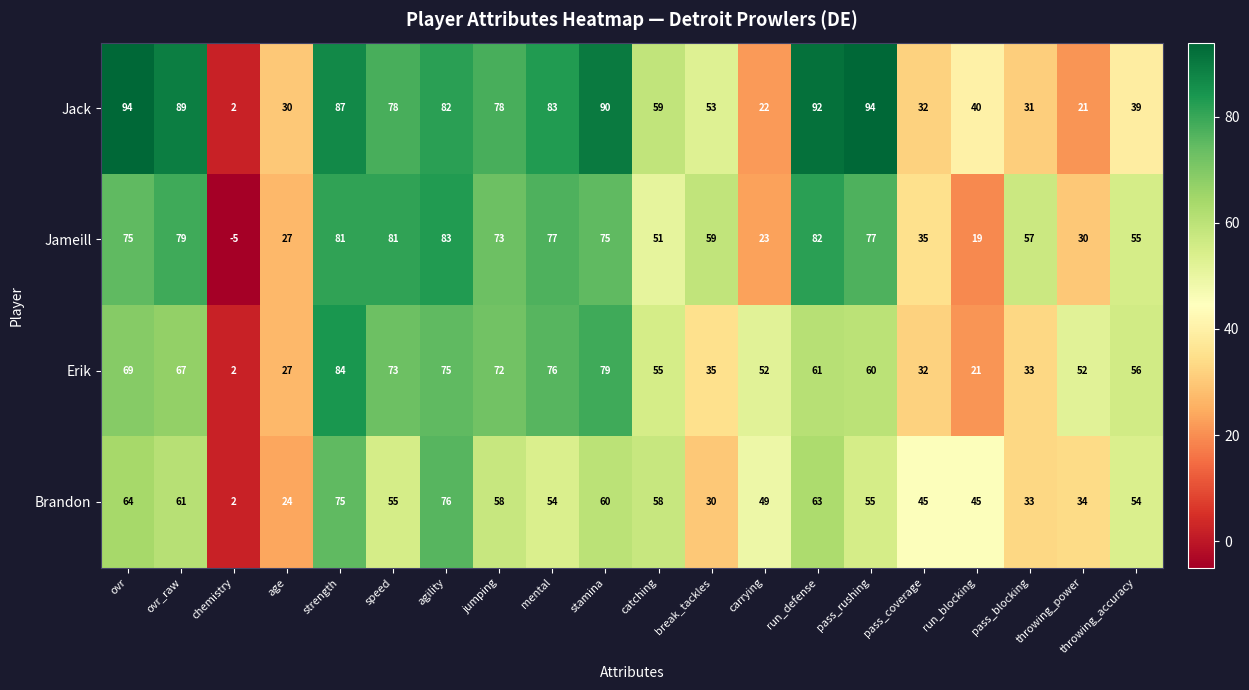

Count the number of categories in the chart.

20